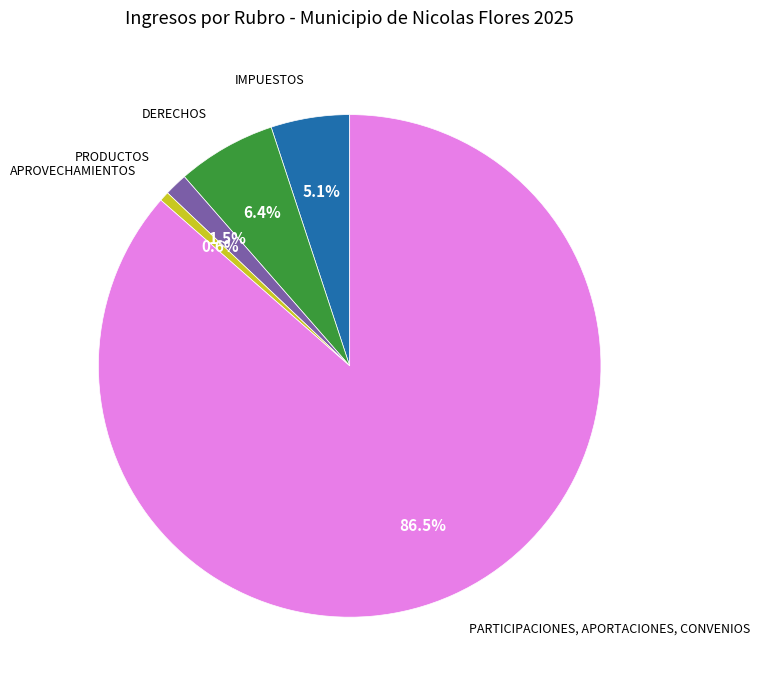

How many segments does this pie chart have?

5